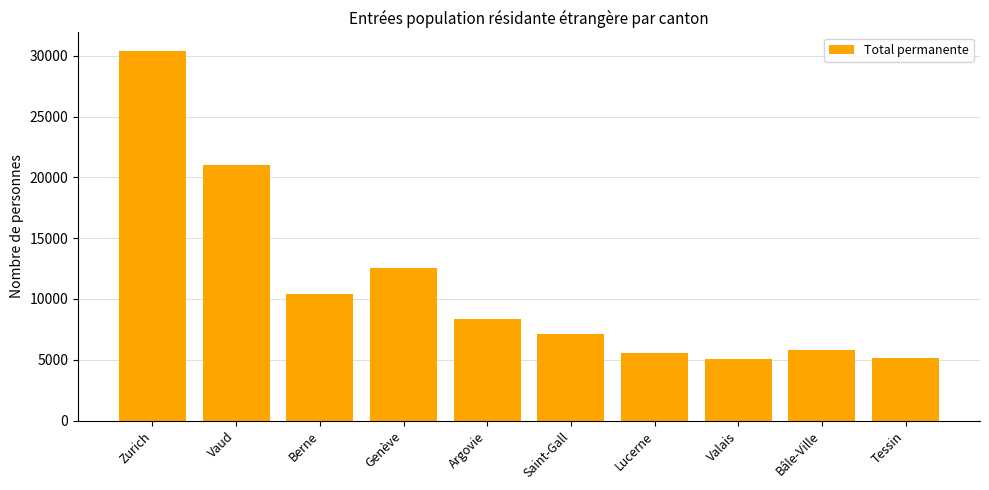

What position from the left is Zurich?

1